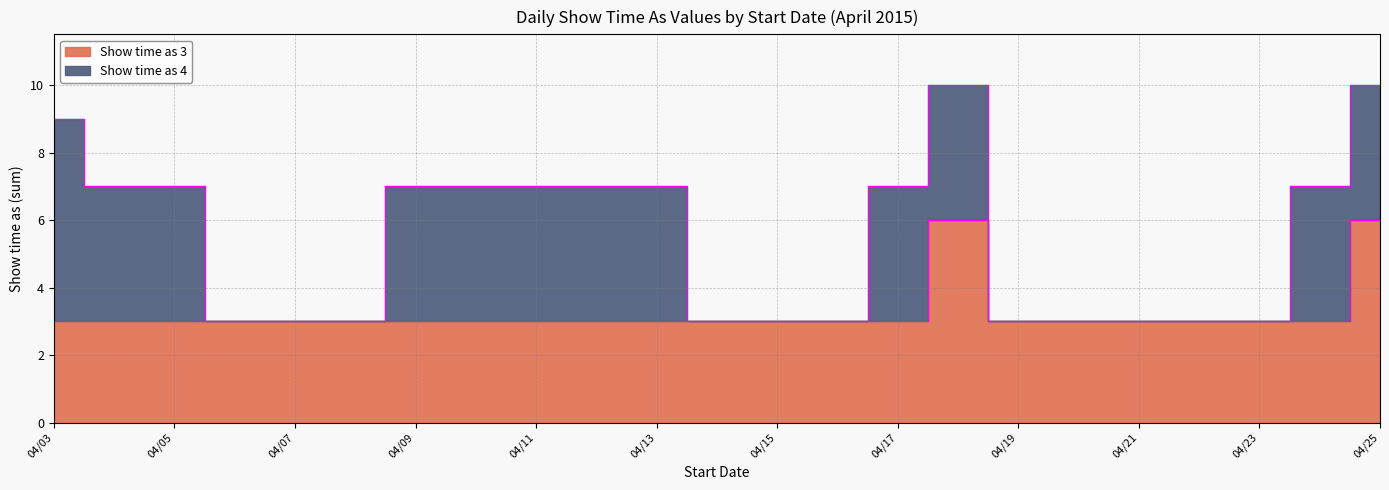

What is the label of the 6th point from the left?

4/8/2015